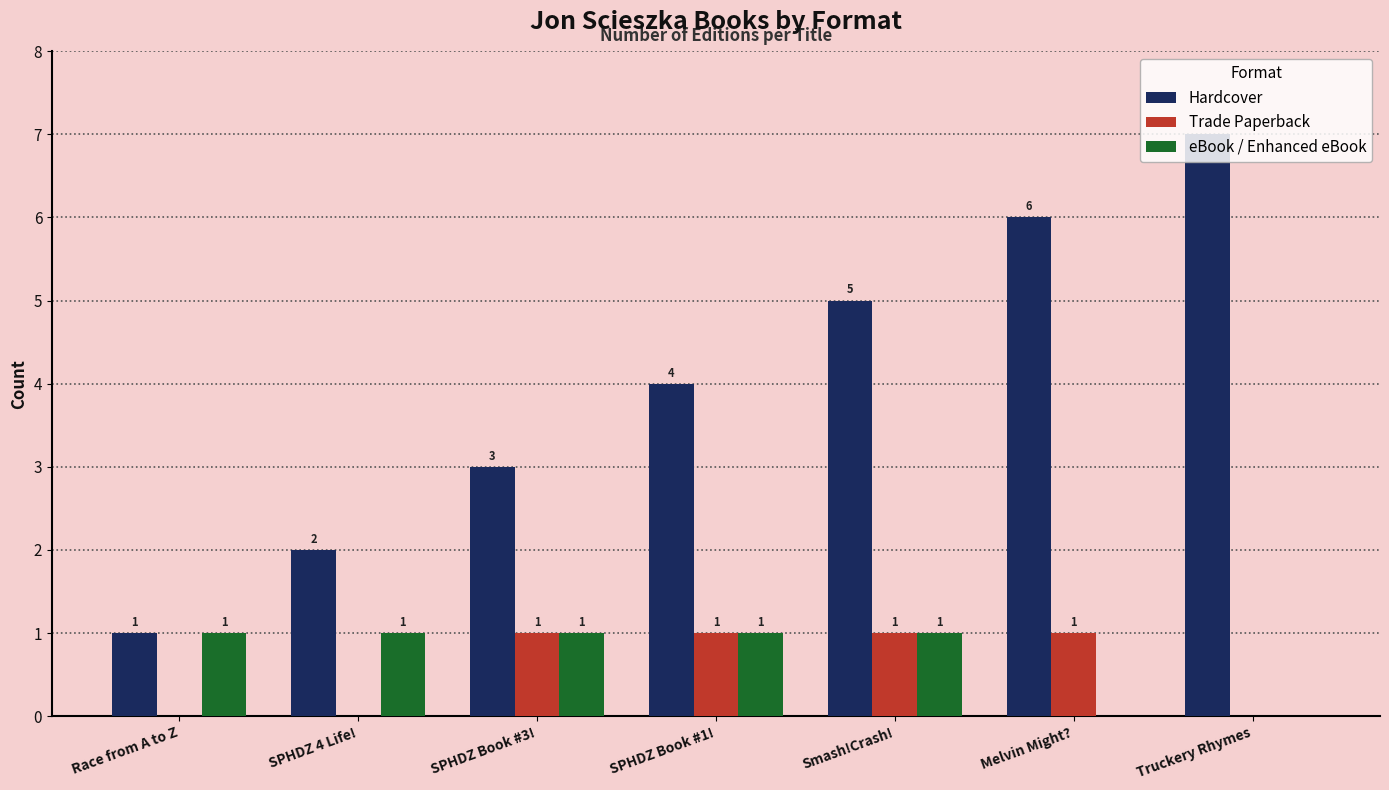

Which series has the largest range (max minus min)?

Hardcover